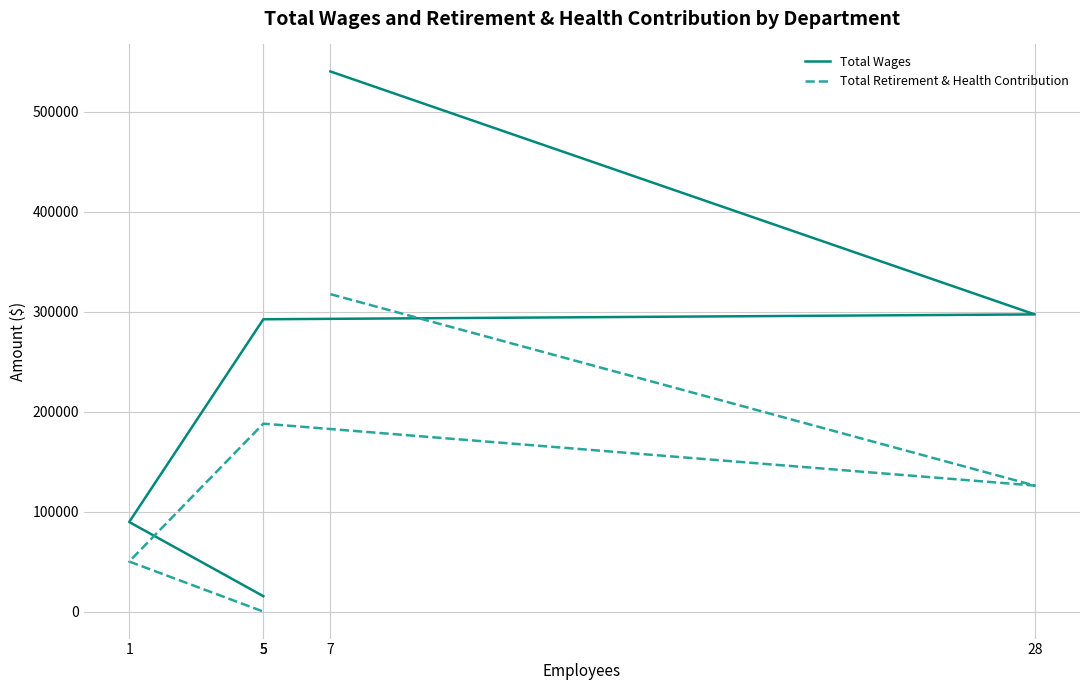

True or false: Total Retirement & Health Contribution and Total Wages cross at least once.

False